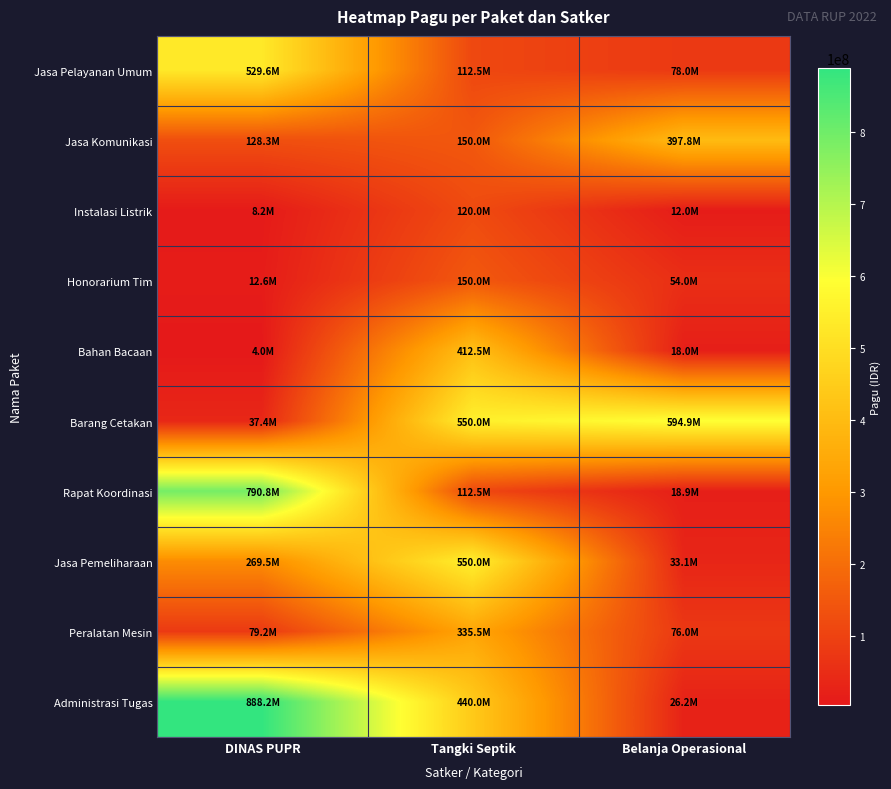

What is the total value across all series at Tangki Septik?

2933000000